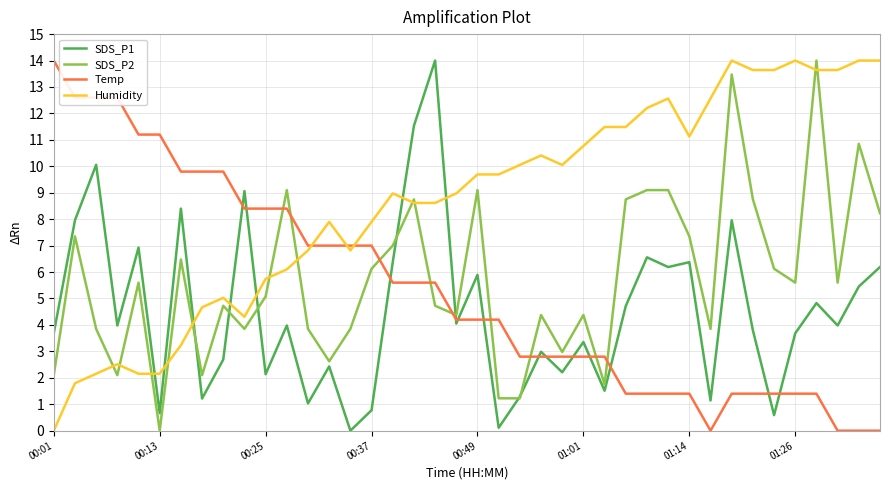

What is the highest value of the SDS_P1 series?

14.0